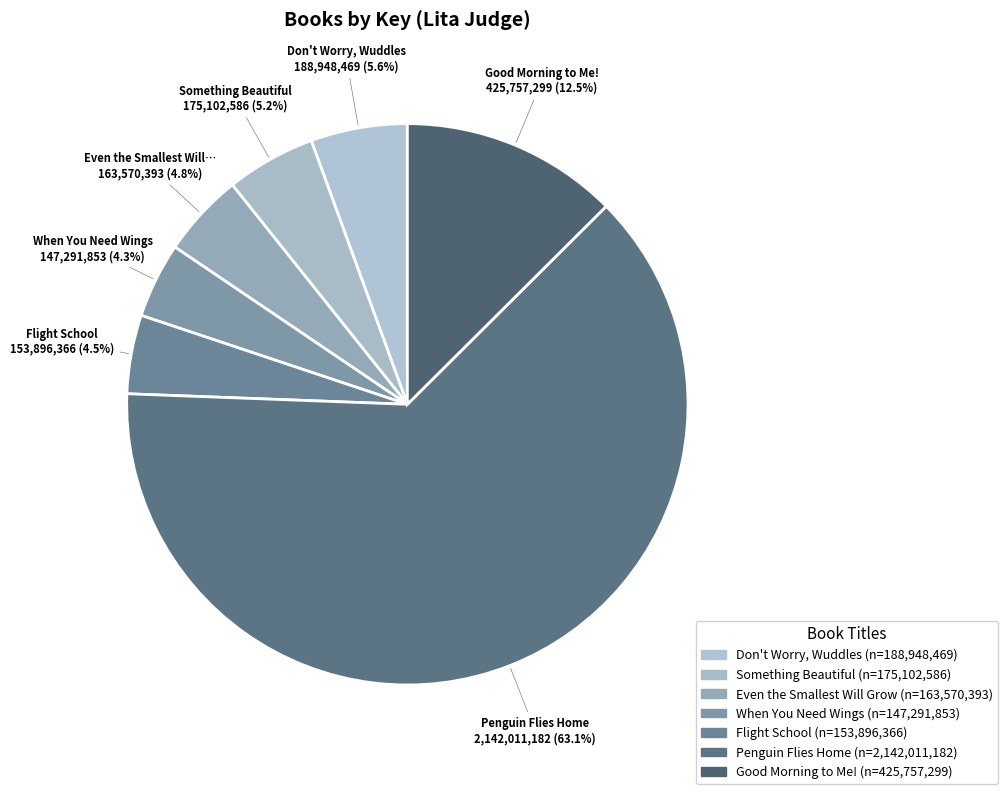

Which category has the biggest portion of the pie?

Penguin Flies Home